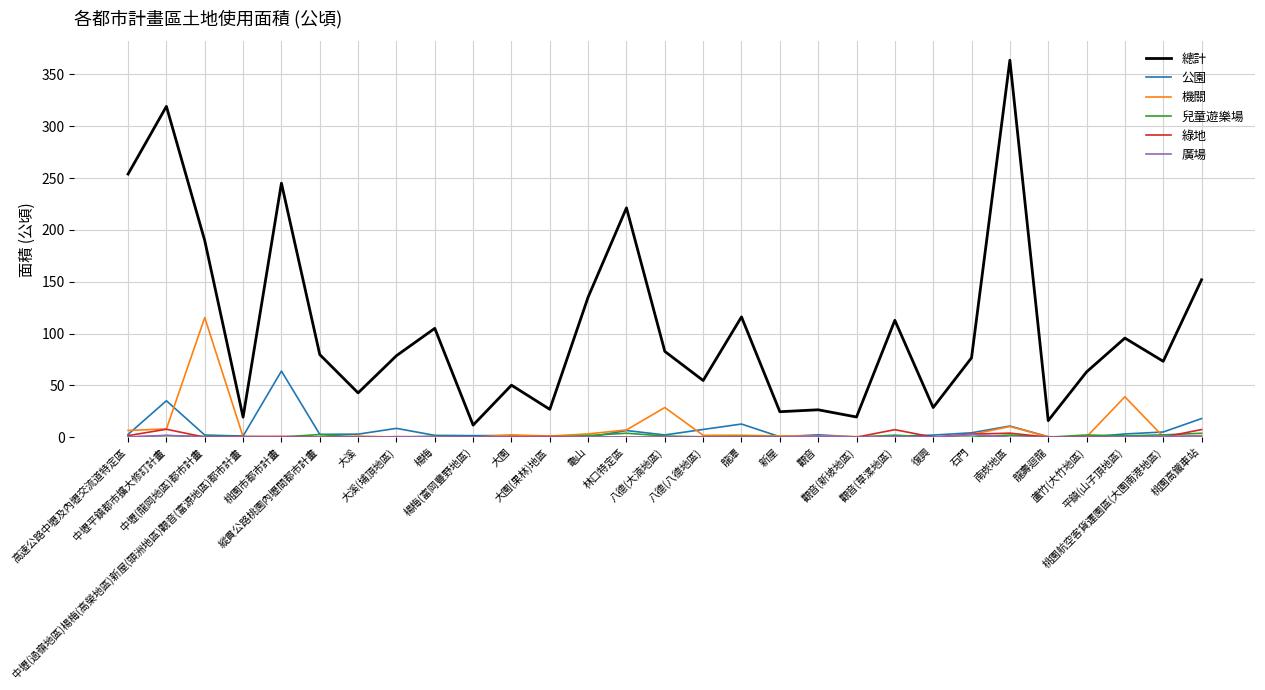

Which series changed the most between 大溪 and 大園?

總計